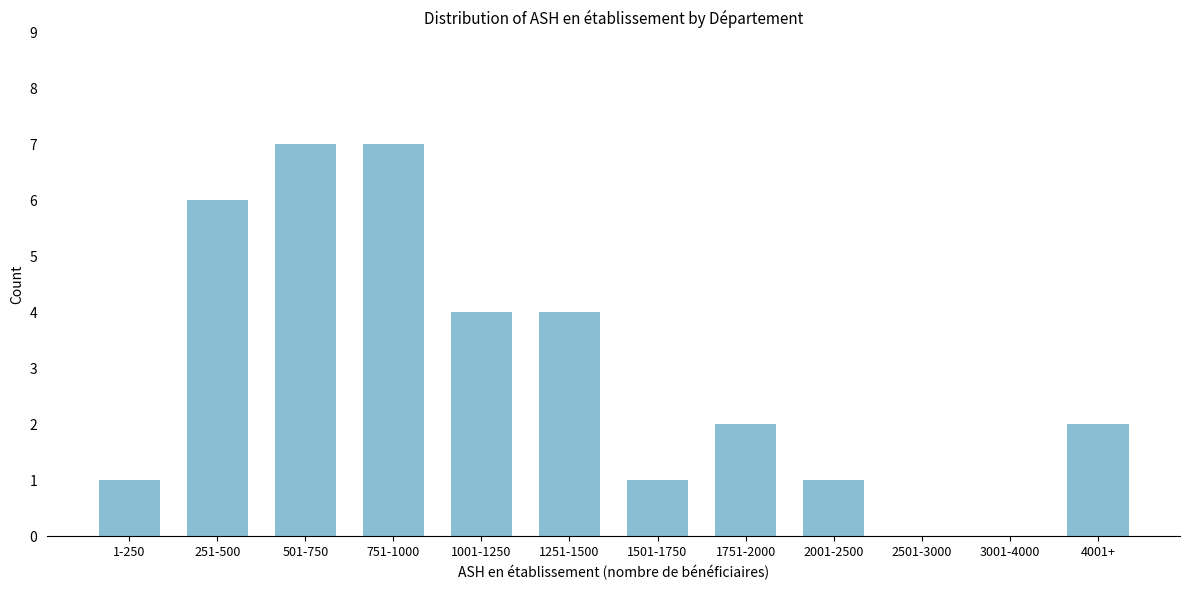

Reading right to left, what are all the values shown in this chart?

4001+=2	3001-4000=0	2501-3000=0	2001-2500=1	1751-2000=2	1501-1750=1	1251-1500=4	1001-1250=4	751-1000=7	501-750=7	251-500=6	1-250=1